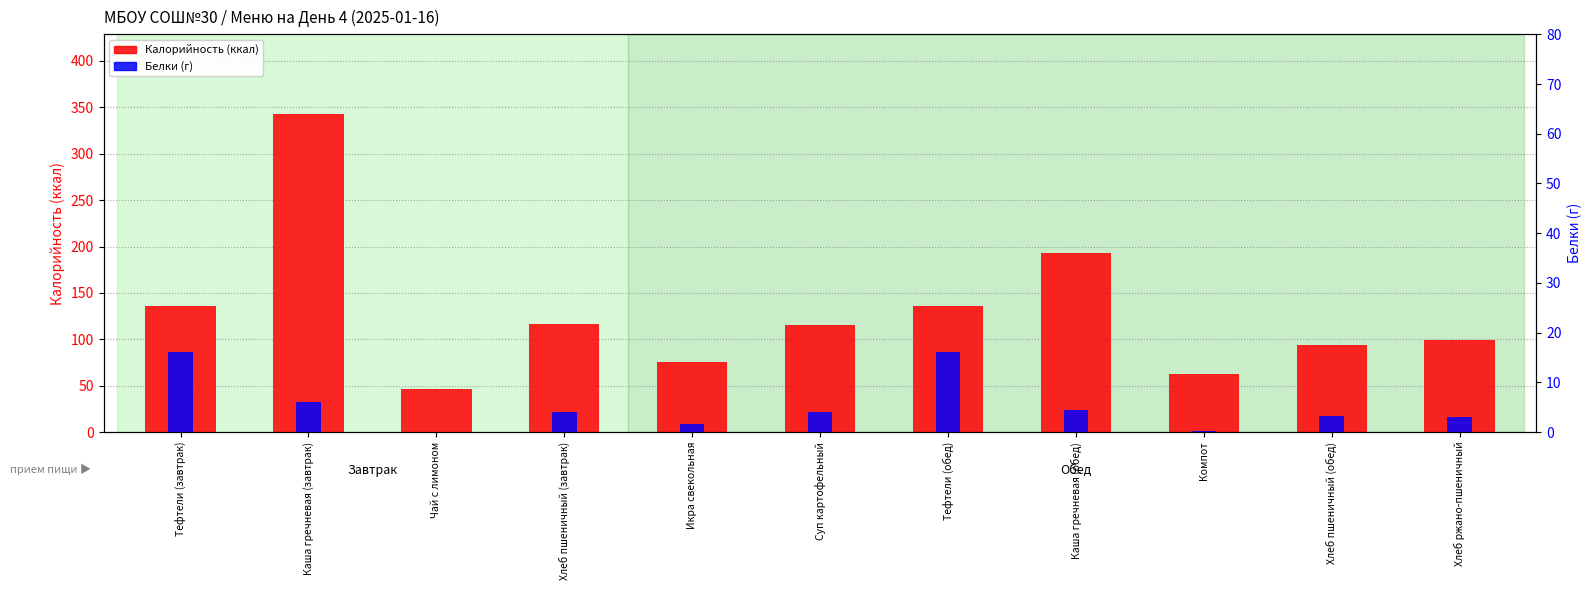

Reading left to right, what are all the values shown in this chart?

Калорийность (ккал): Тефтели (завтрак)=136.0	Каша гречневая (завтрак)=343.0	Чай с лимоном=46.0	Хлеб пшеничный (завтрак)=117.0	Икра свекольная=75.2	Суп картофельный=115.9	Тефтели (обед)=136.3	Каша гречневая (обед)=193.0	Компот=62.7	Хлеб пшеничный (обед)=94.0	Хлеб ржано-пшеничный=99.0
Белки (г): Тефтели (завтрак)=16.0	Каша гречневая (завтрак)=6.0	Чай с лимоном=0.0	Хлеб пшеничный (завтрак)=4.0	Икра свекольная=1.7	Суп картофельный=4.1	Тефтели (обед)=16.0	Каша гречневая (обед)=4.3	Компот=0.2	Хлеб пшеничный (обед)=3.2	Хлеб ржано-пшеничный=3.0